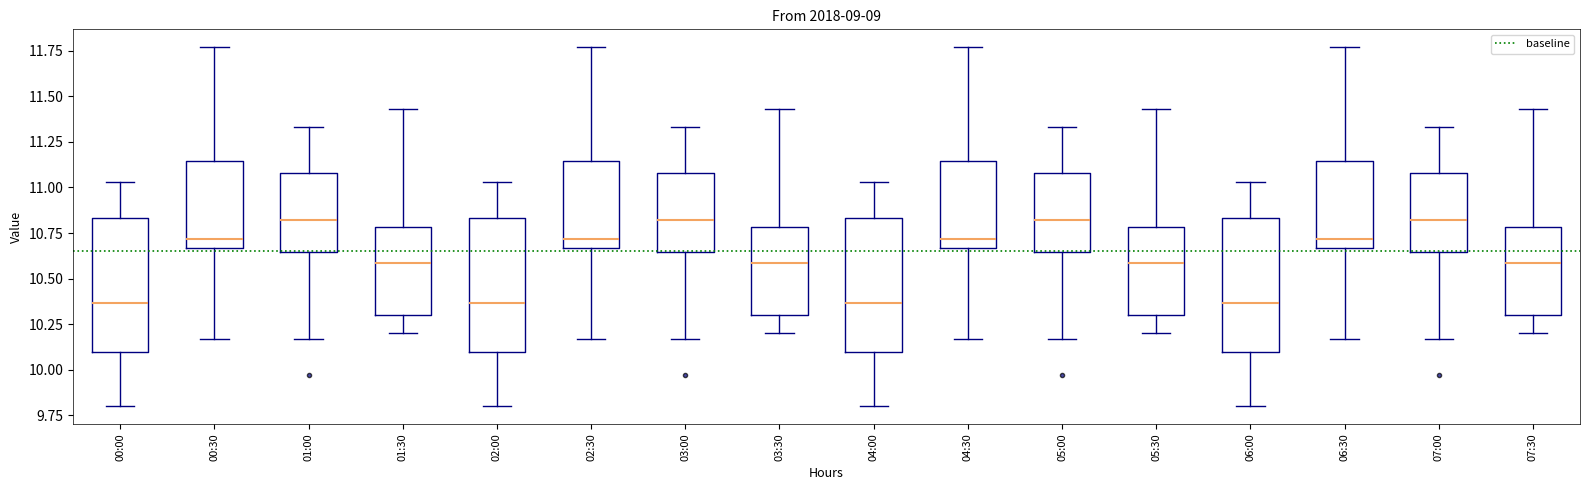

Where does the median line of the box for 02:30 sit on the y-axis? The values are not printed on the chart, so give them approximately, as read against the axis.

10.70